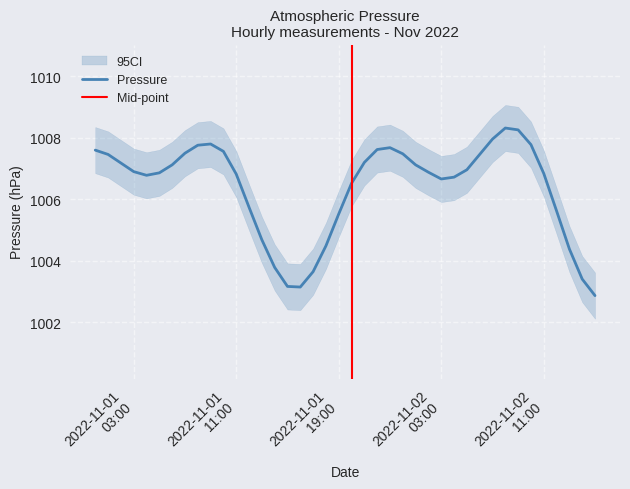

What position from the right is 2022-11-01 14:00?

26